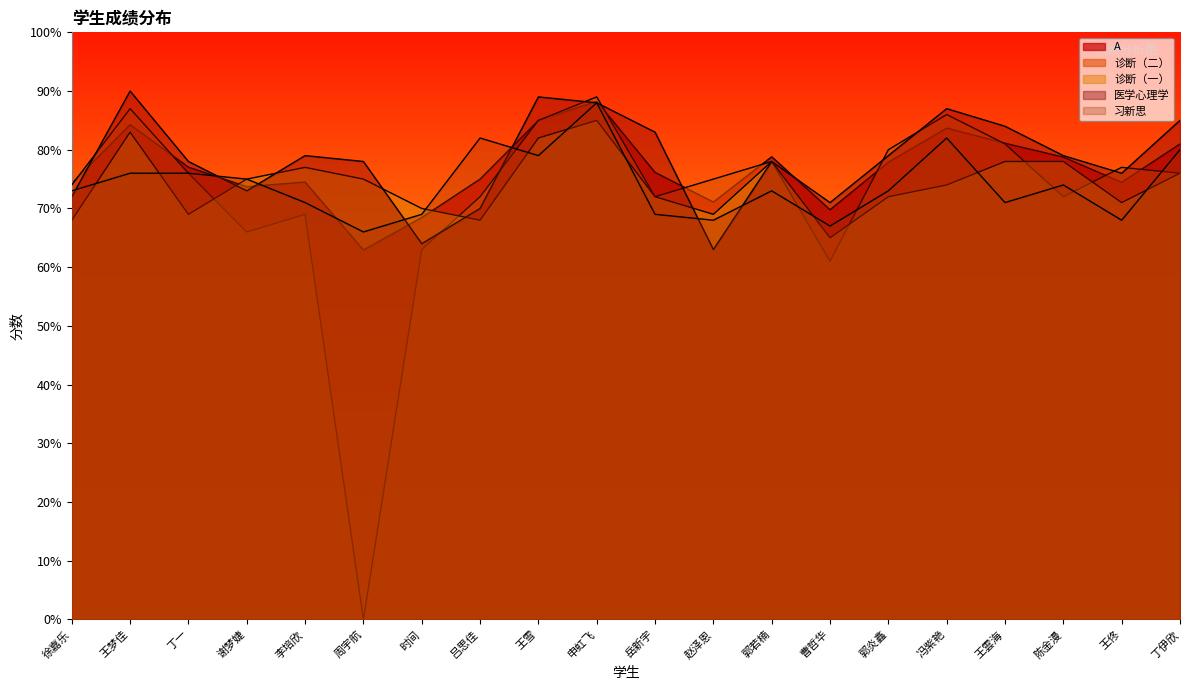

At which label is A closest to 75?

吕思佳